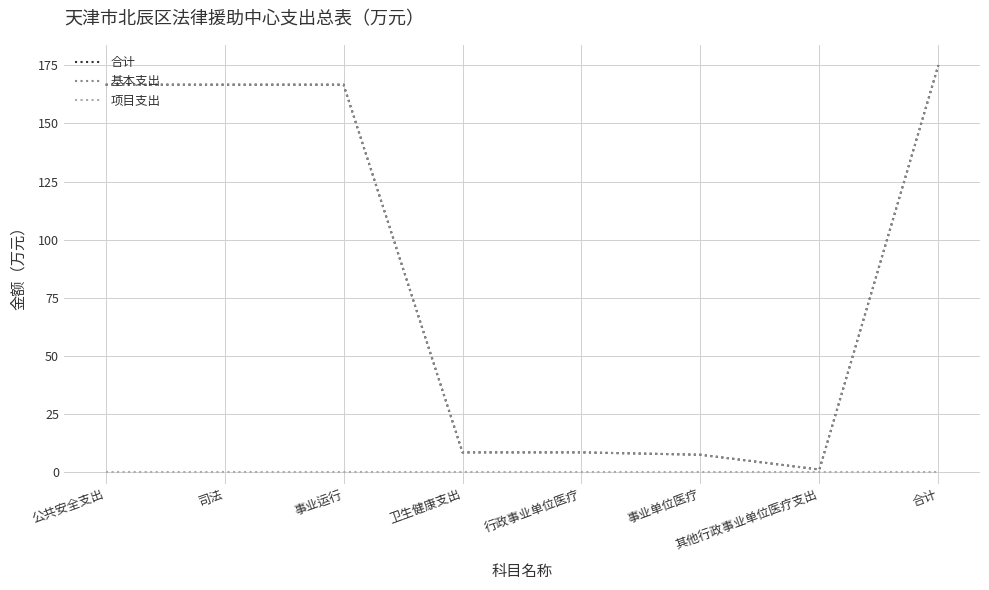

Which series has the largest range (max minus min)?

合计